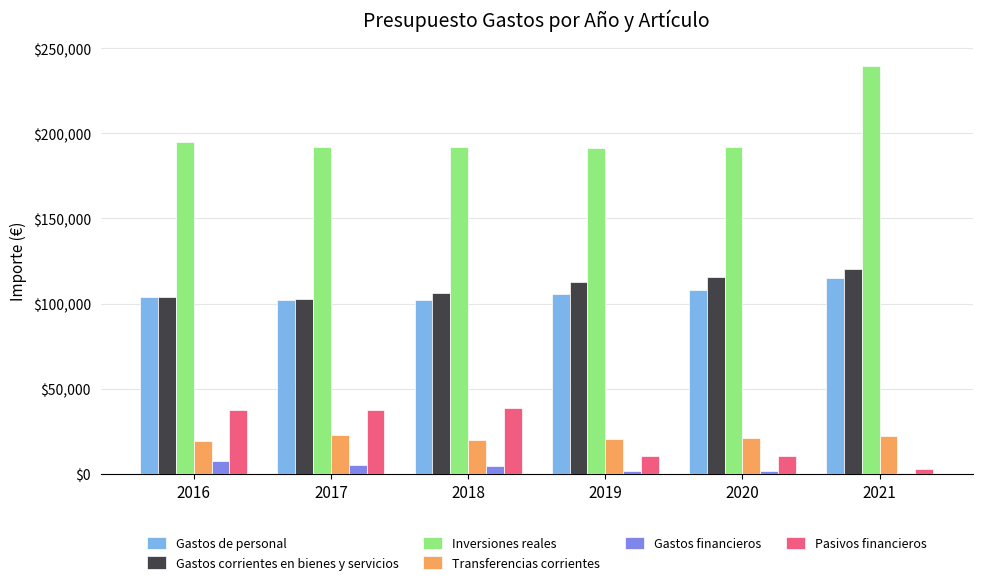

What is the greatest value displayed?

239285.0